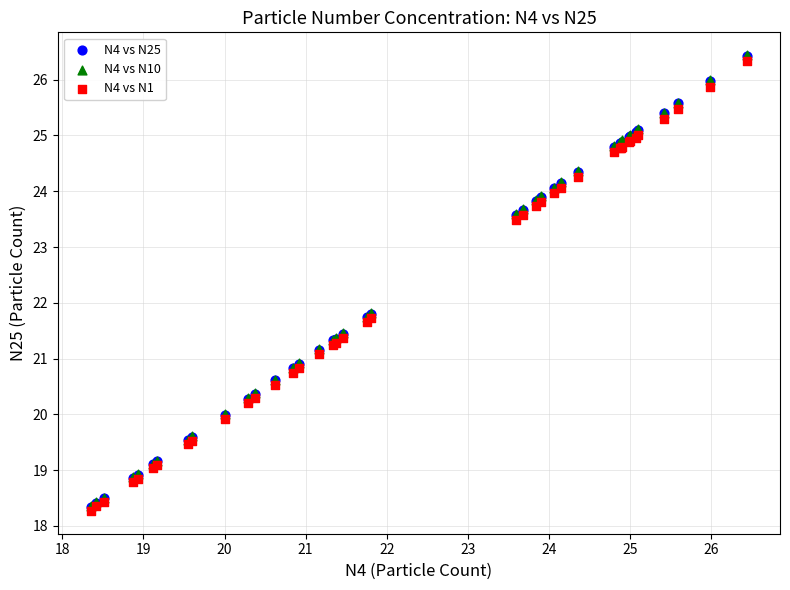

What are all the series names shown in the legend?

N4 vs N25, N4 vs N10, N4 vs N1